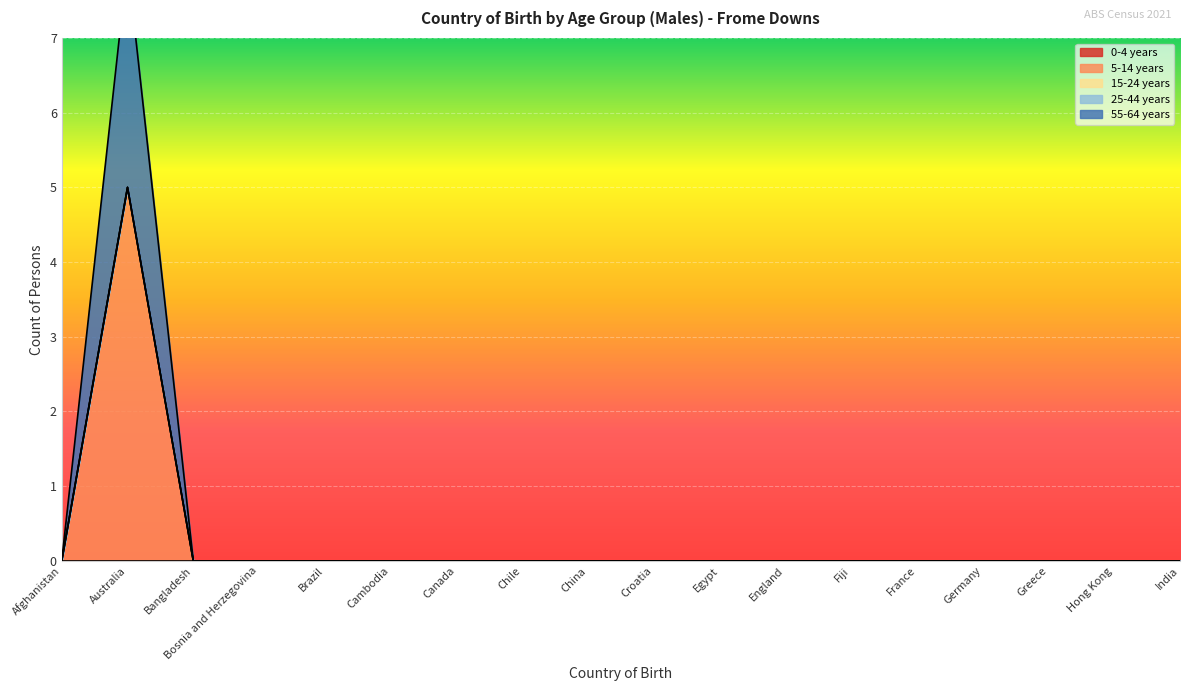

At which label is 0-4 years closest to 0?

Afghanistan